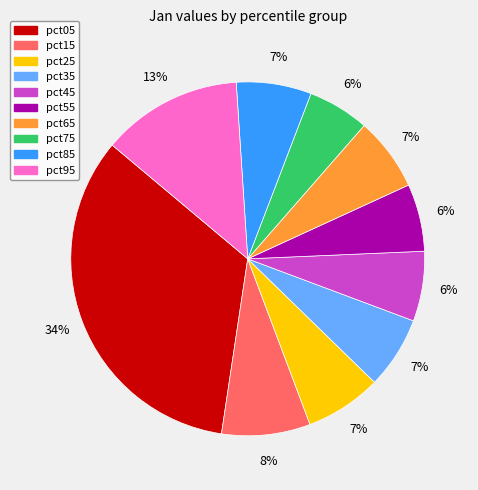

To the nearest percent, what portion does pct35 represent?

7%